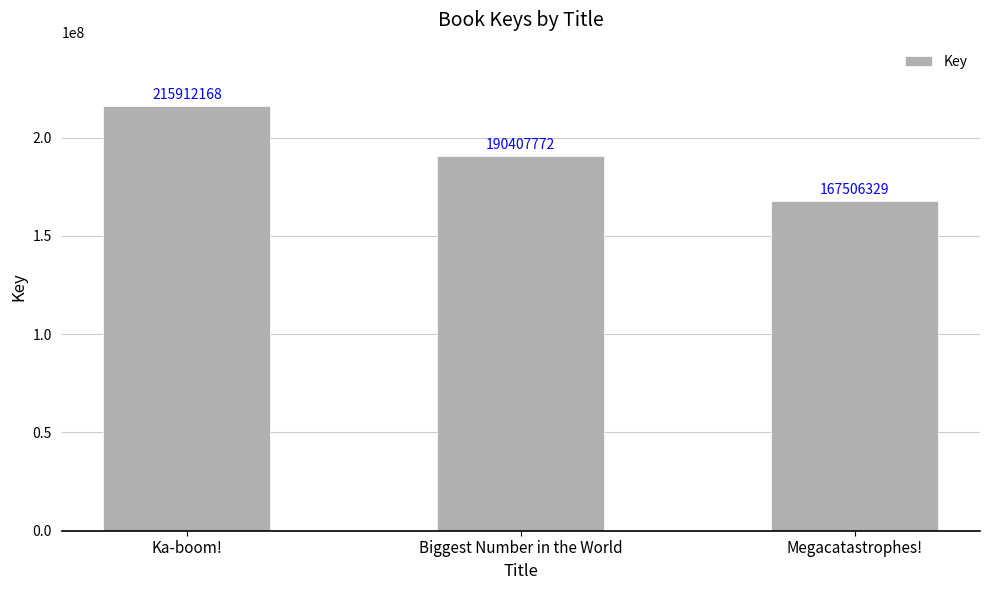

Rank the categories by value from lowest to highest.

Megacatastrophes!, Biggest Number in the World, Ka-boom!